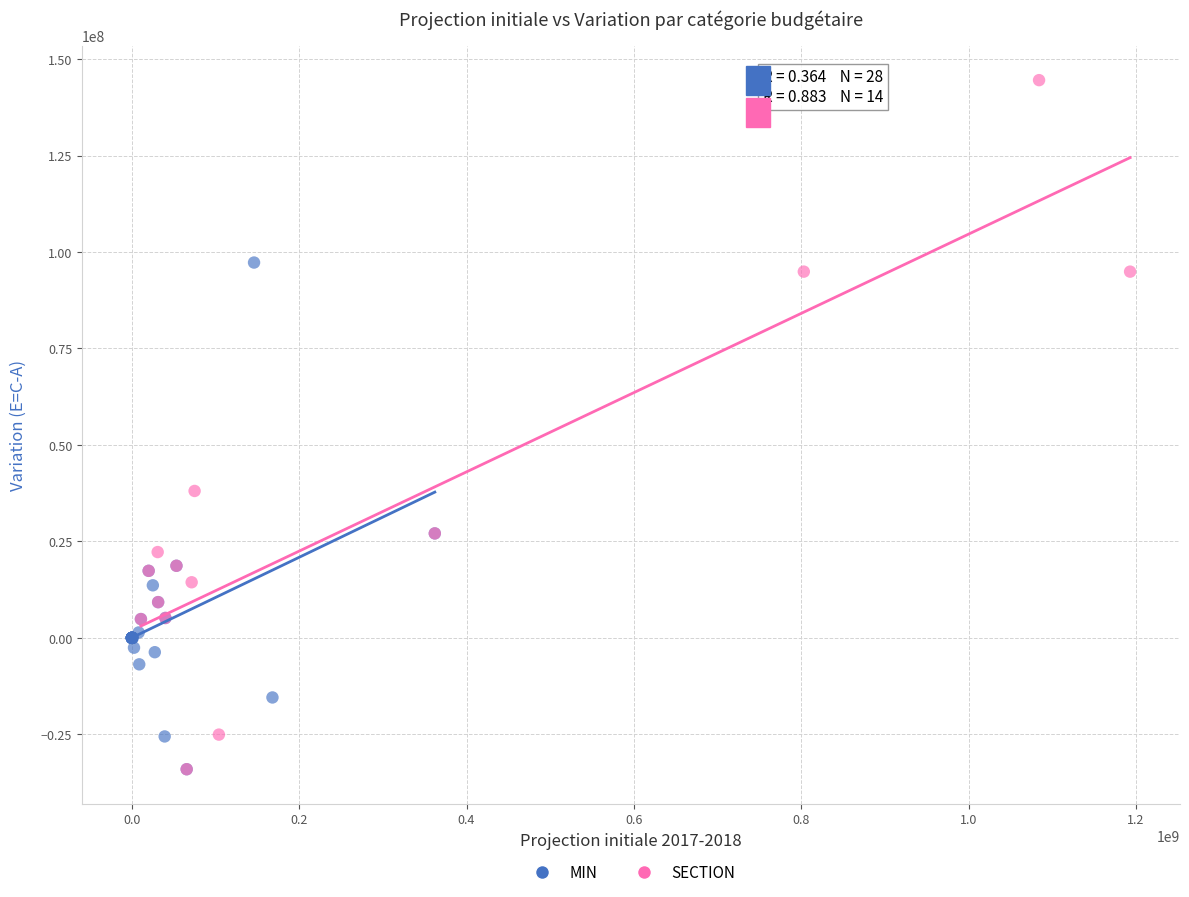

What are all the series names shown in the legend?

MIN, SECTION